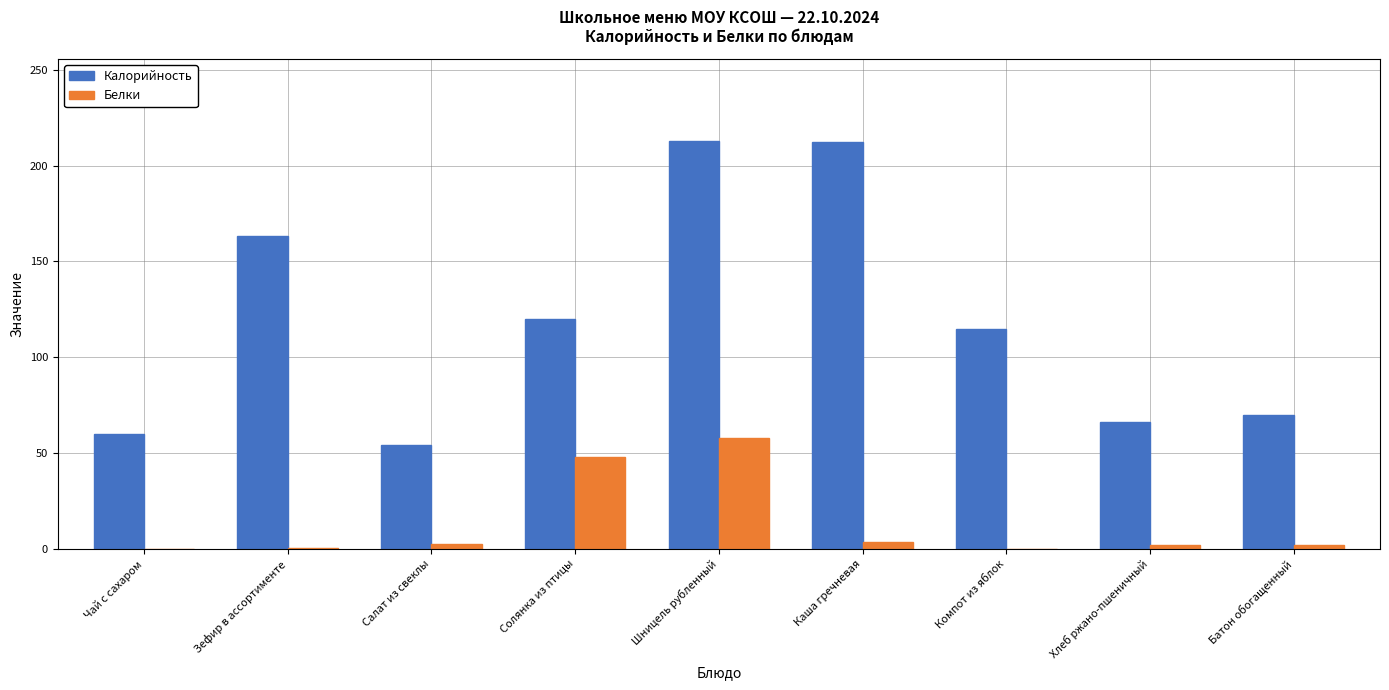

What are all the series names shown in the legend?

Калорийность, Белки